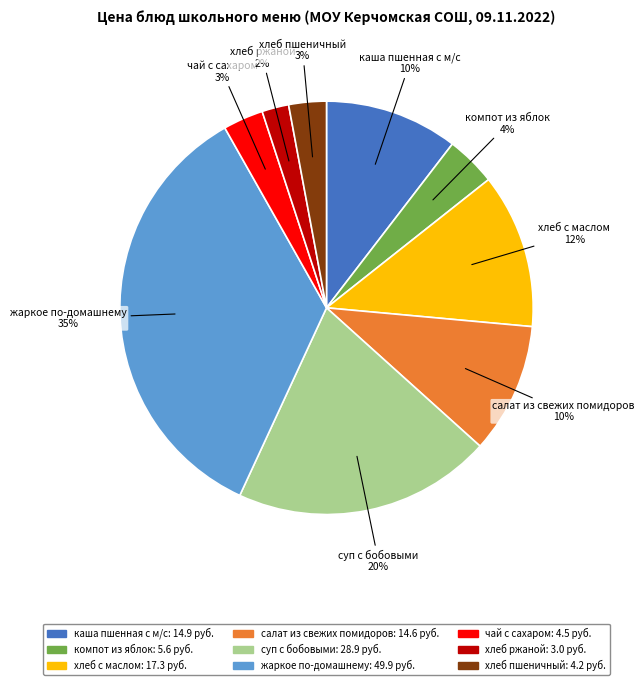

How many slices are in this pie chart?

9